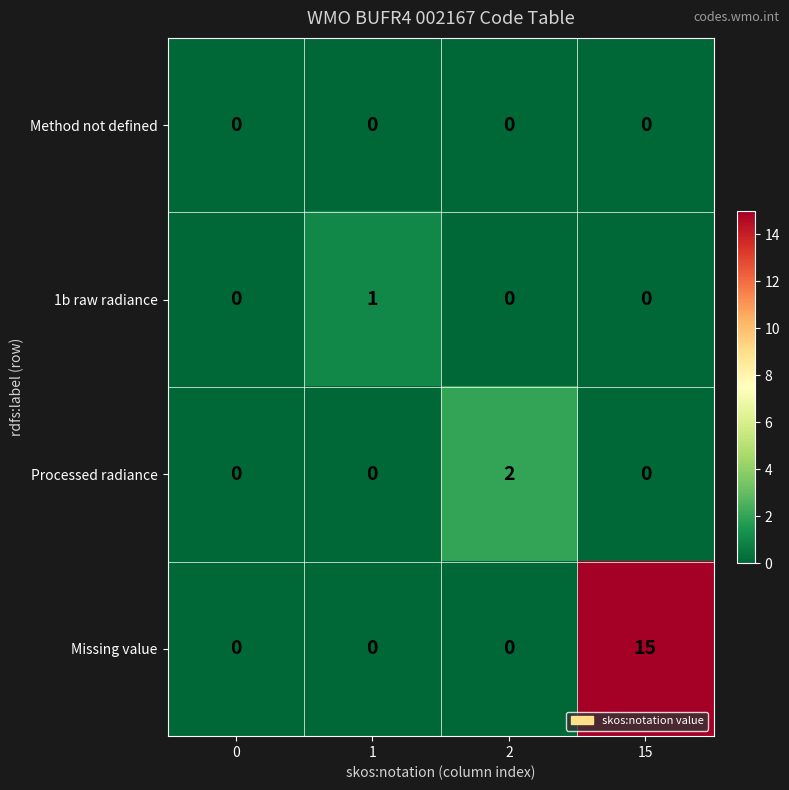

True or false: Method not defined has a value of 0 at 1.

True